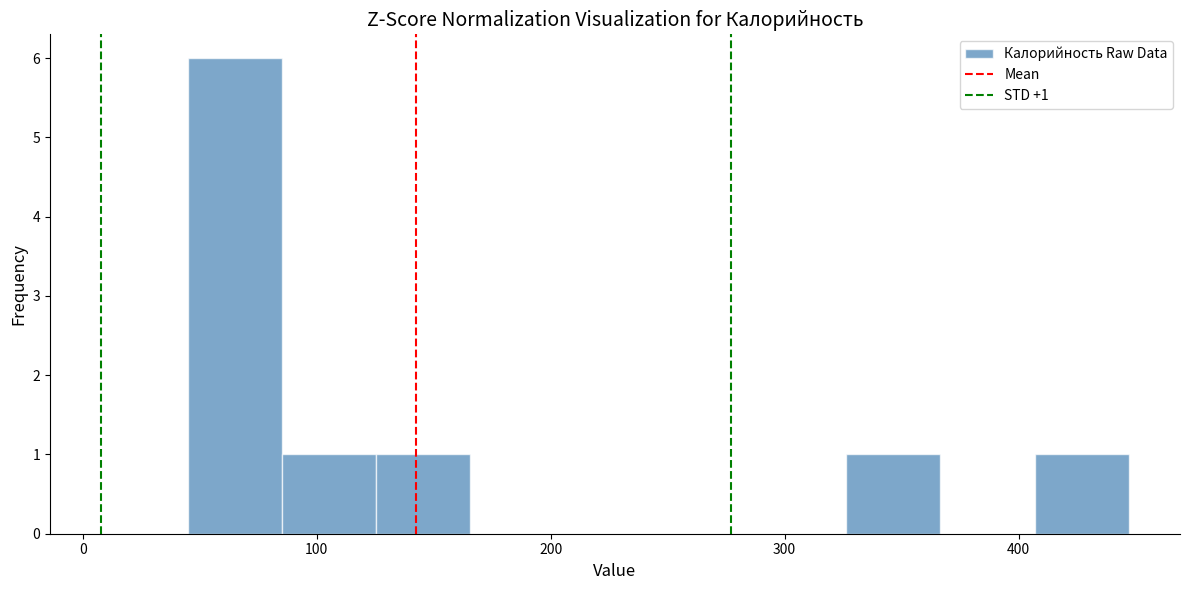

Over which range of the x-axis is the bar tallest?

40 to 90